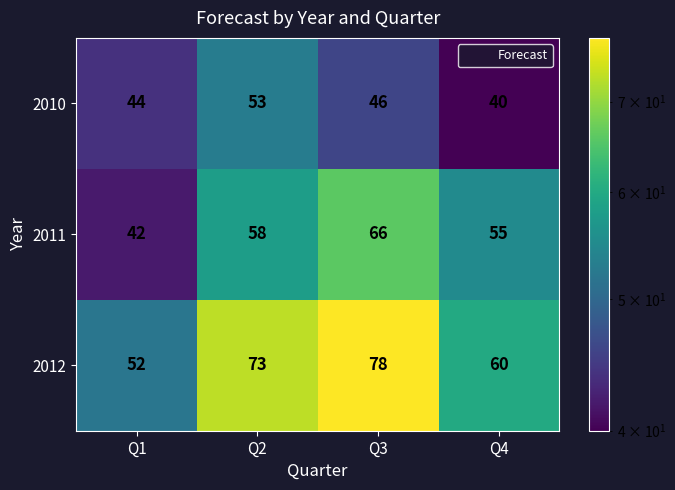

Is the value of 2010 at Q3 greater than the value of 2011 at Q1?

Yes